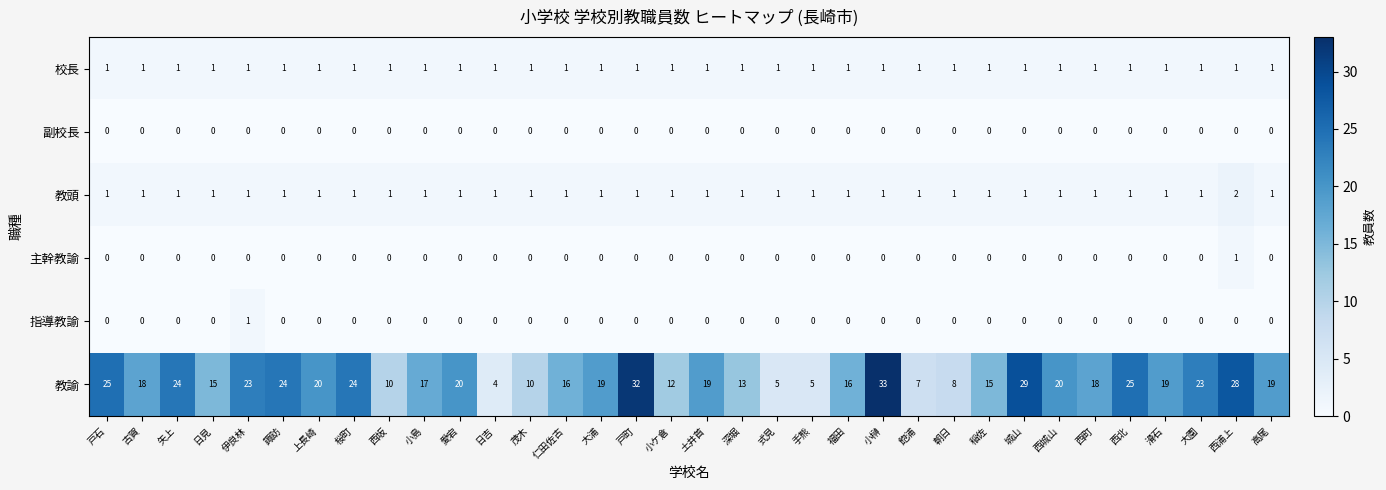

Is it true that 主幹教諭 equals 0 at 上長崎?

True